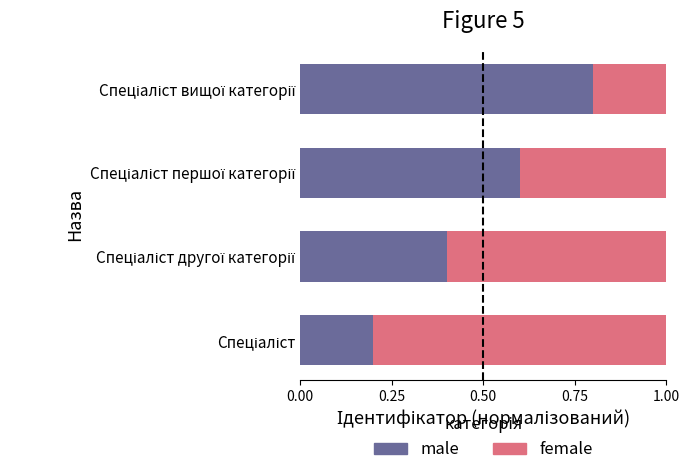

What is the average value of the male series?

0.5